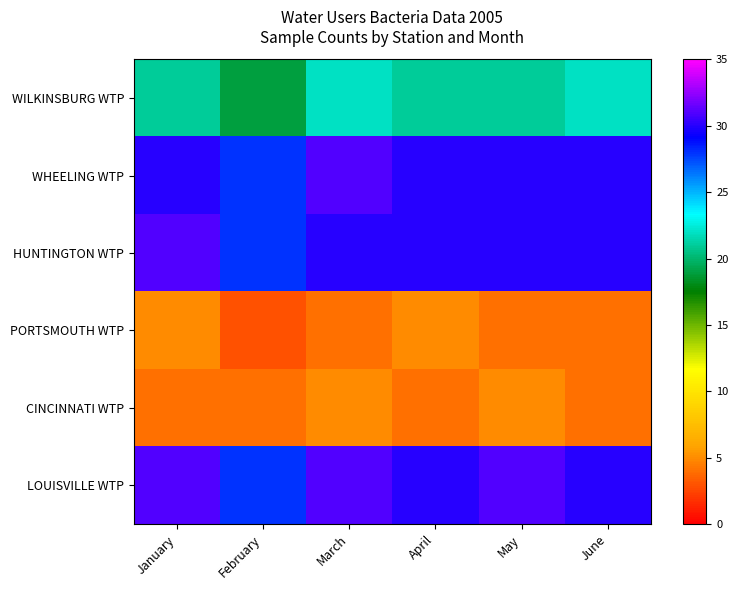

At April, list the series in order from smallest to largest.

CINCINNATI WTP, PORTSMOUTH WTP, WILKINSBURG WTP, WHEELING WTP, HUNTINGTON WTP, LOUISVILLE WTP